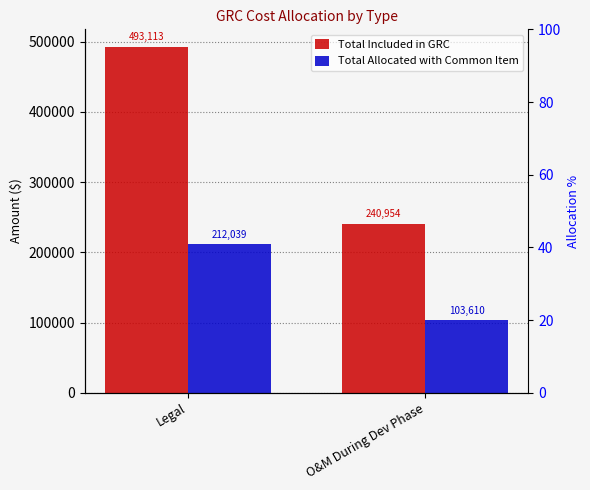

What is the label of the 1st bar from the left?

Legal